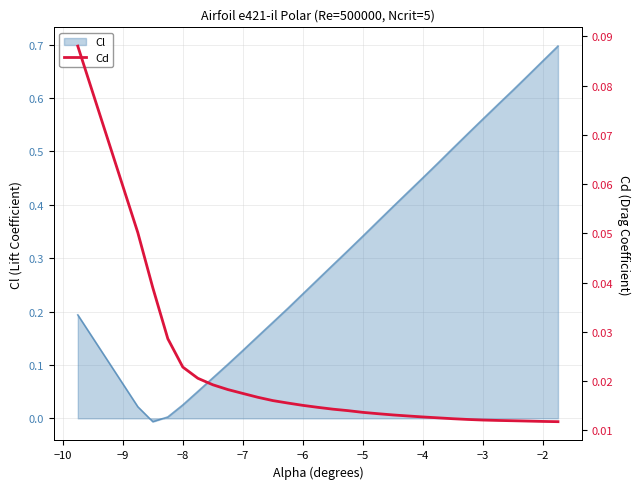

True or false: Cl has a value of 0.3 at −3.

False